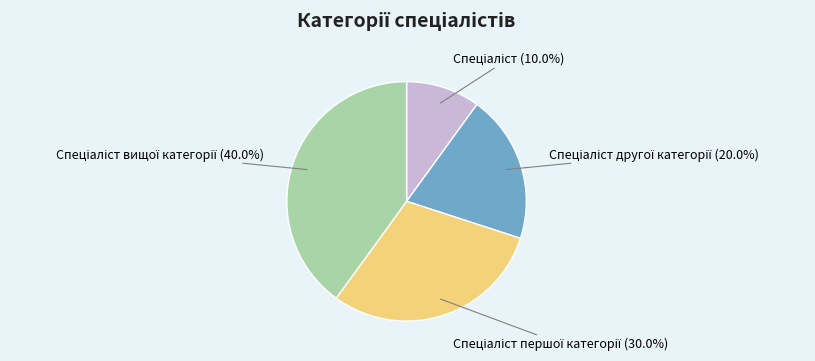

How many segments does this pie chart have?

4